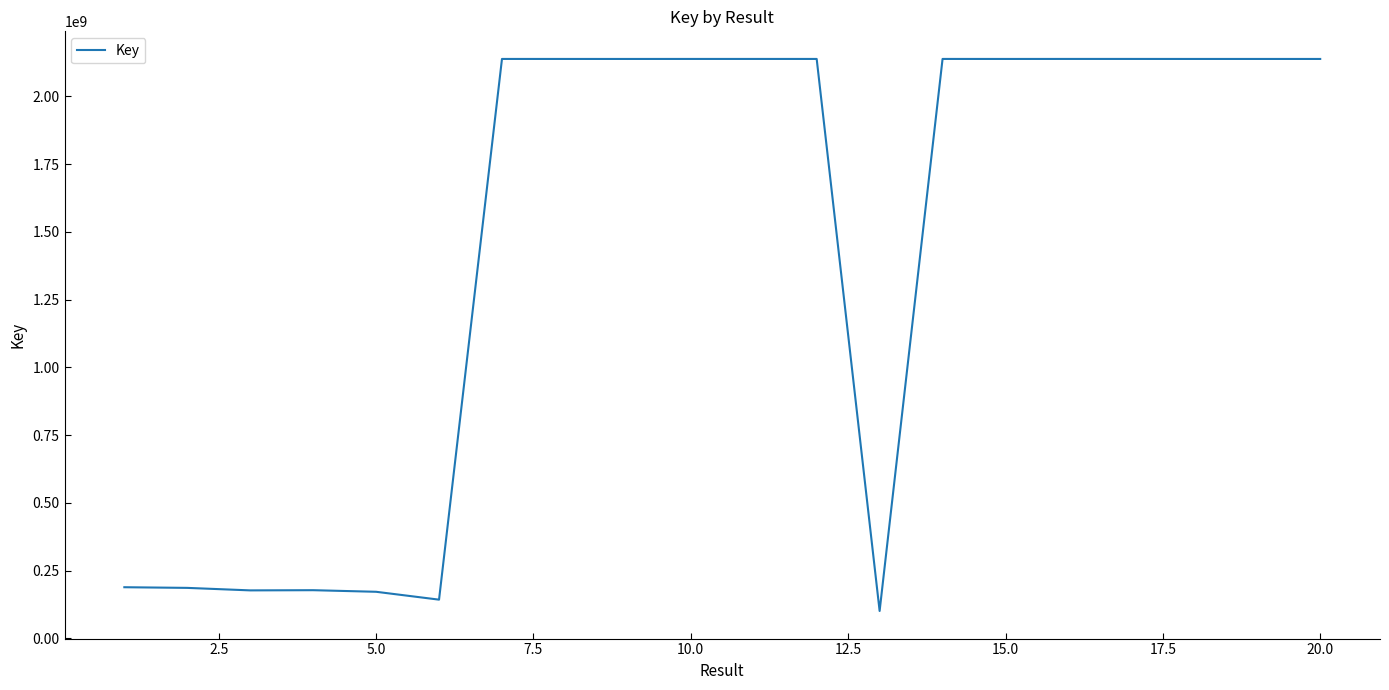

What is the maximum value shown in the chart?

2137745544